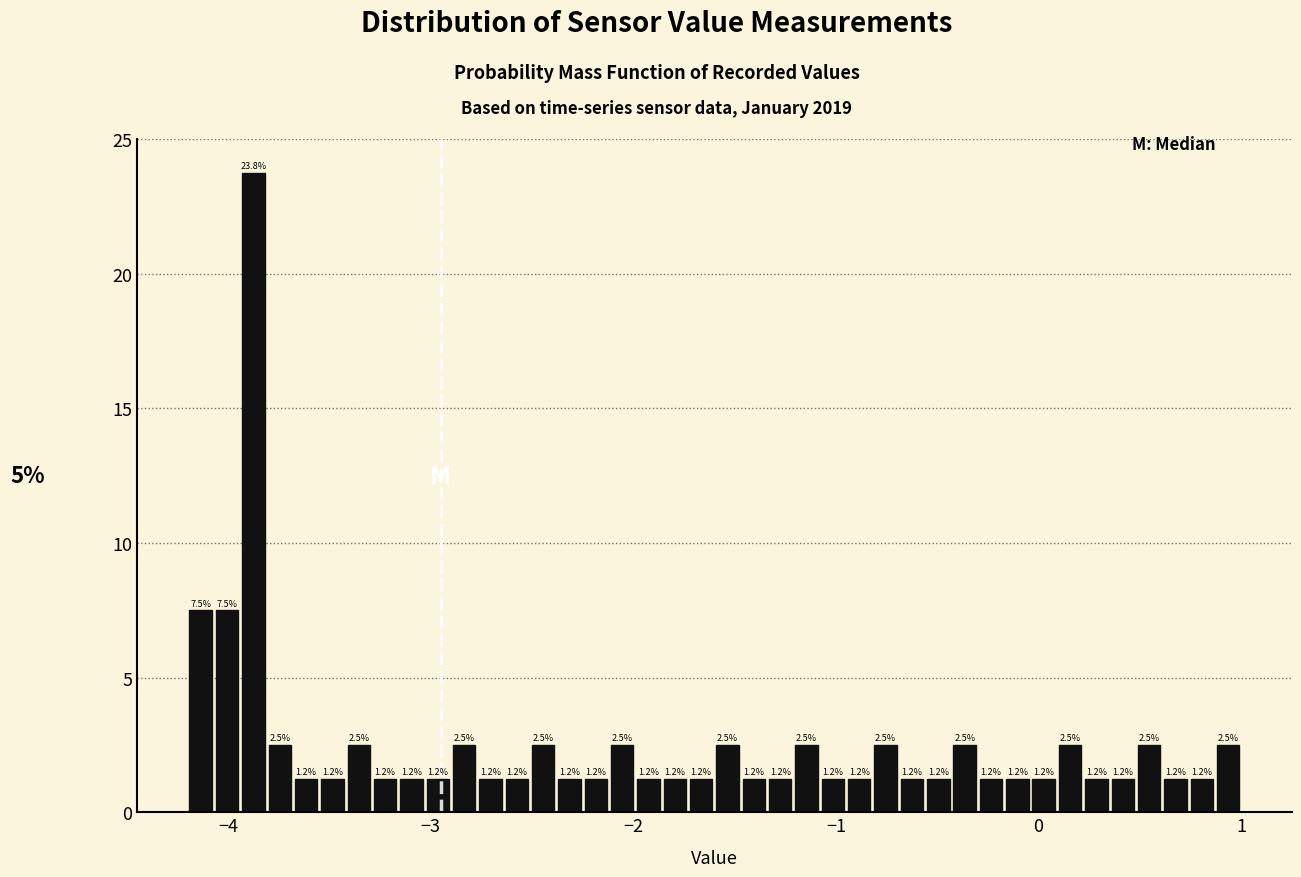

Read against the x-axis, roughly where is the centre of the tallest bar?

-3.9